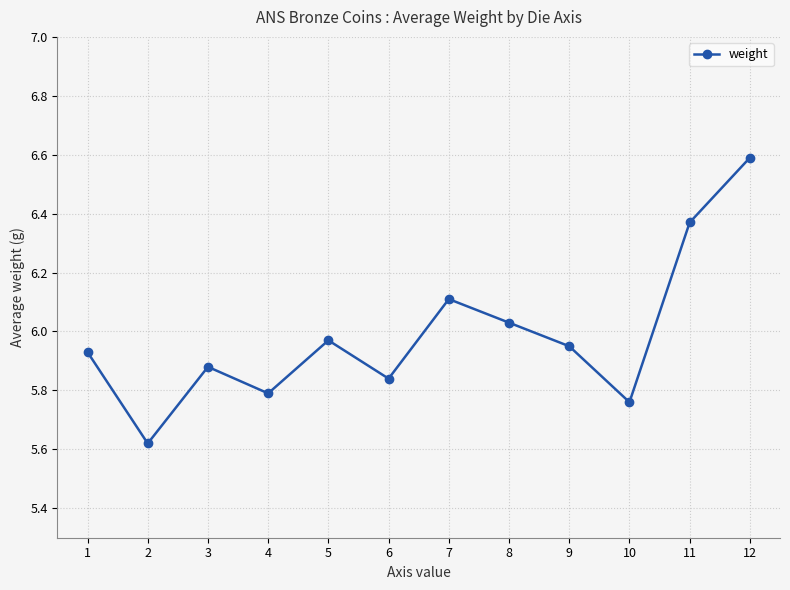

Rank the categories by value from lowest to highest.

2, 10, 4, 6, 3, 1, 9, 5, 8, 7, 11, 12